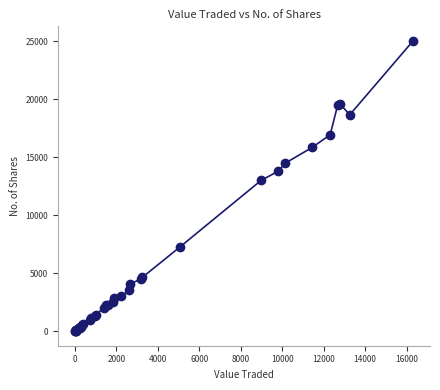

What Y value in the scatter plot is closest to 12528?

13015